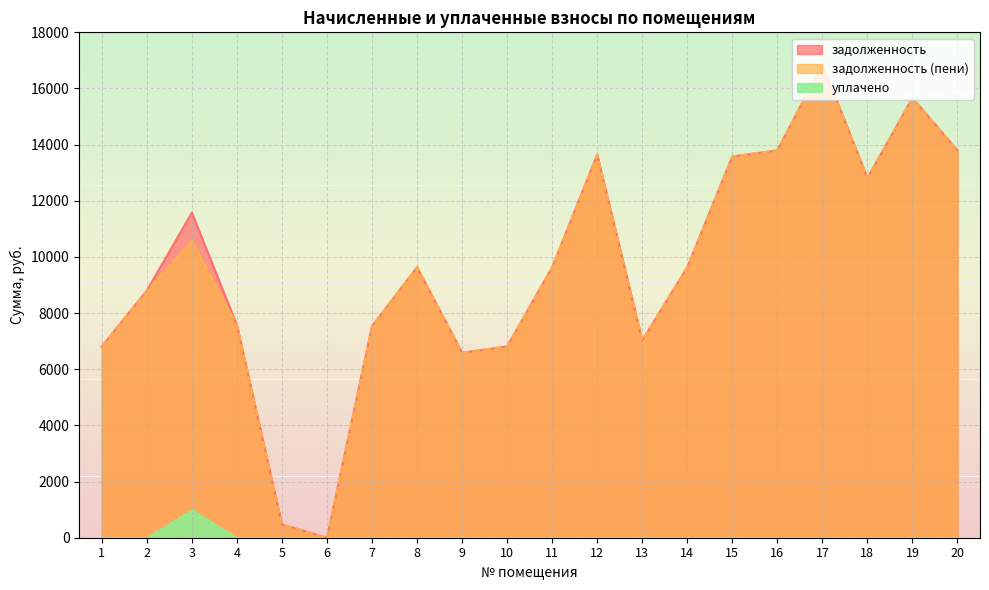

True or false: уплачено and задолженность intersect in this chart.

False